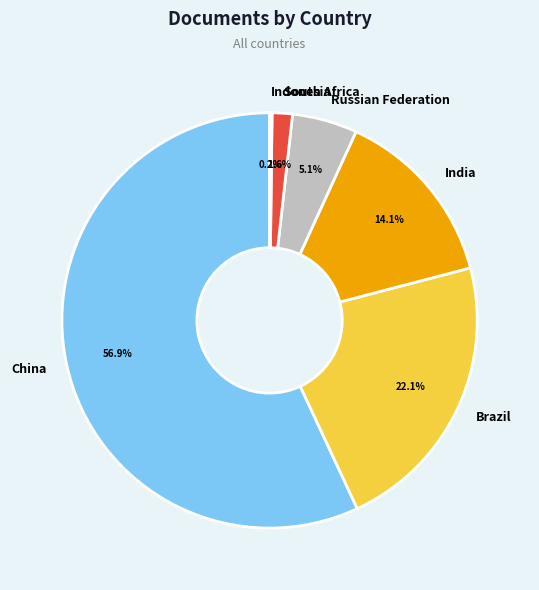

What is the majority slice?

China